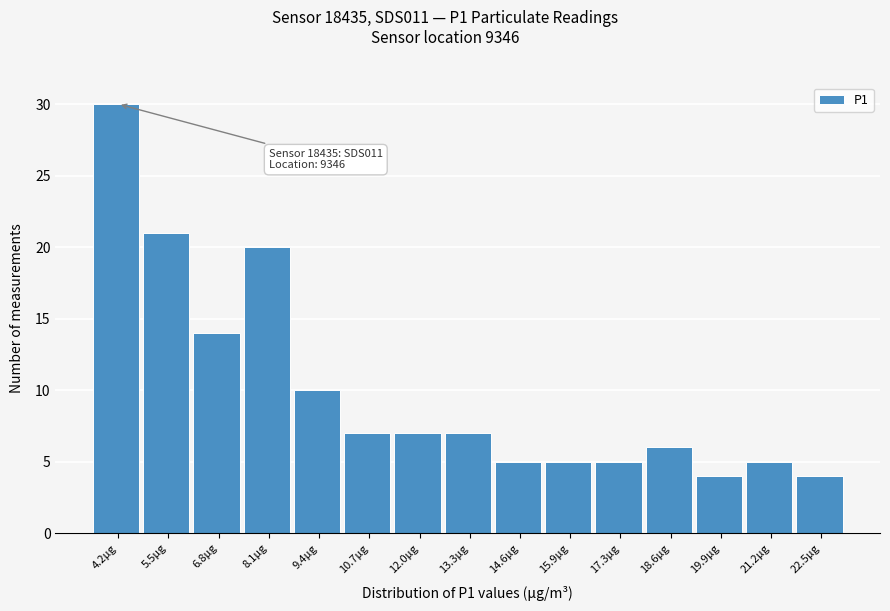

Reading left to right, transcribe all the data shown in this chart.

30	21	14	20	10	7	7	7	5	5	5	6	4	5	4